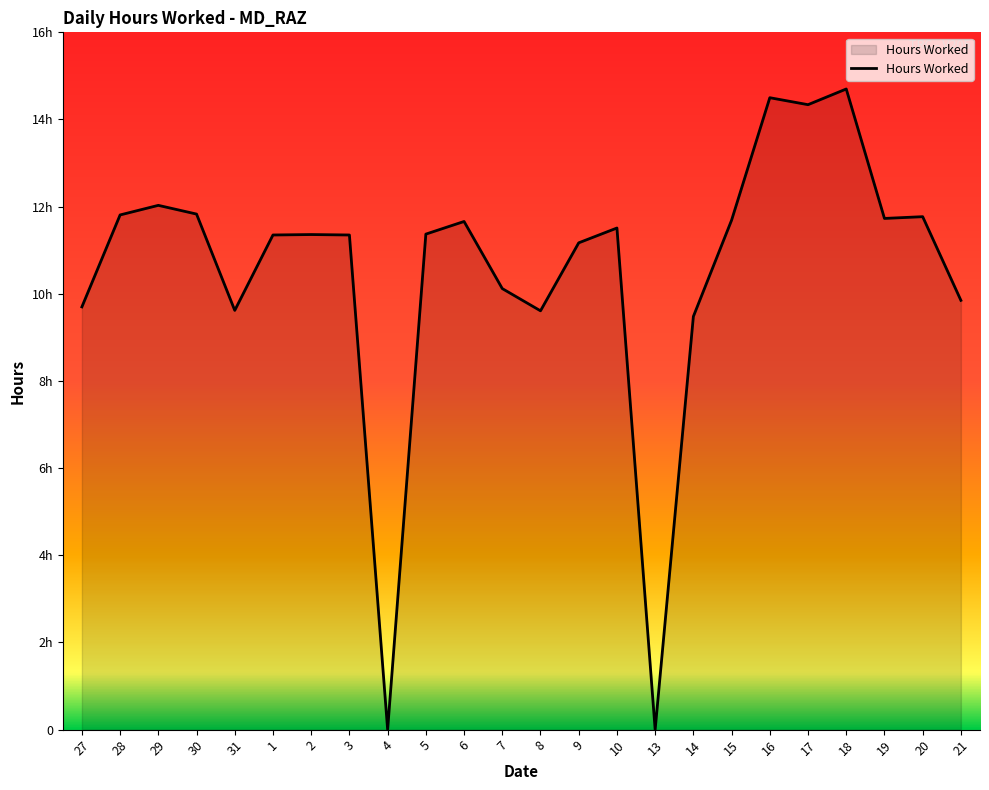

Is it true that the value at 29 is 12.0?

True